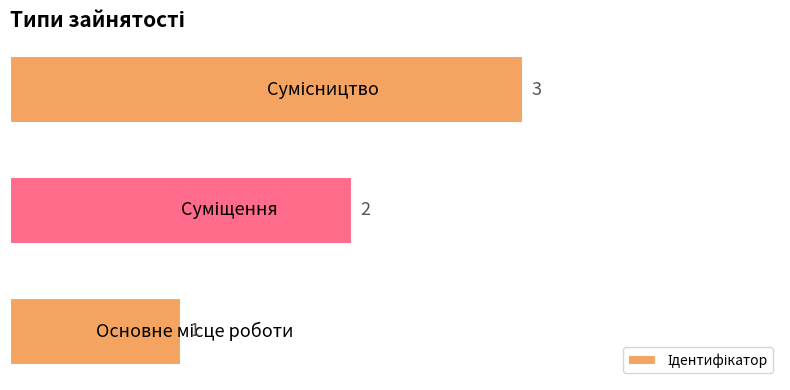

Are the bars horizontal?

Yes